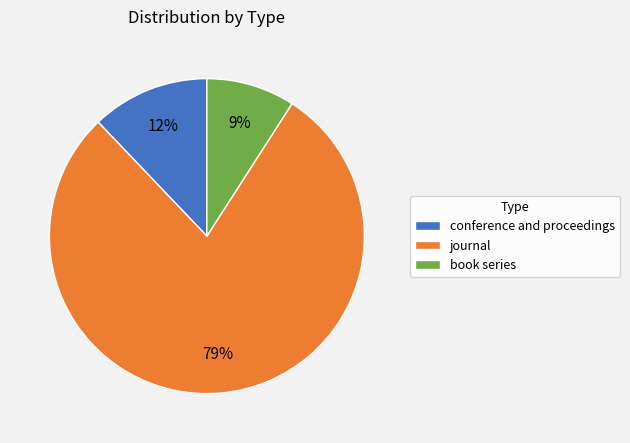

Which slice is the largest?

journal